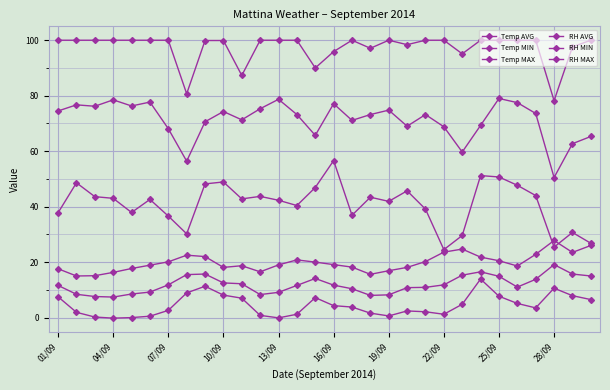

How many data points does each series have?

30